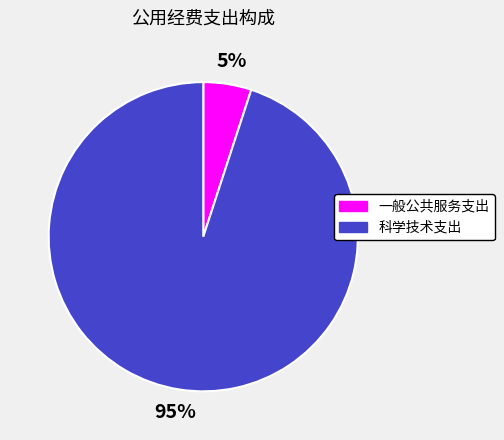

To the nearest percent, what percentage of the pie is 科学技术支出?

95%